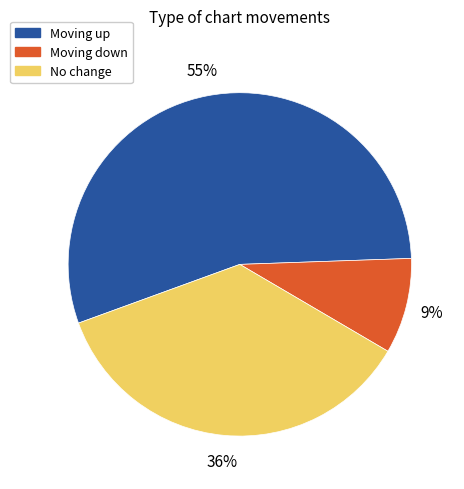

To the nearest percent, what is the average slice percentage?

33%